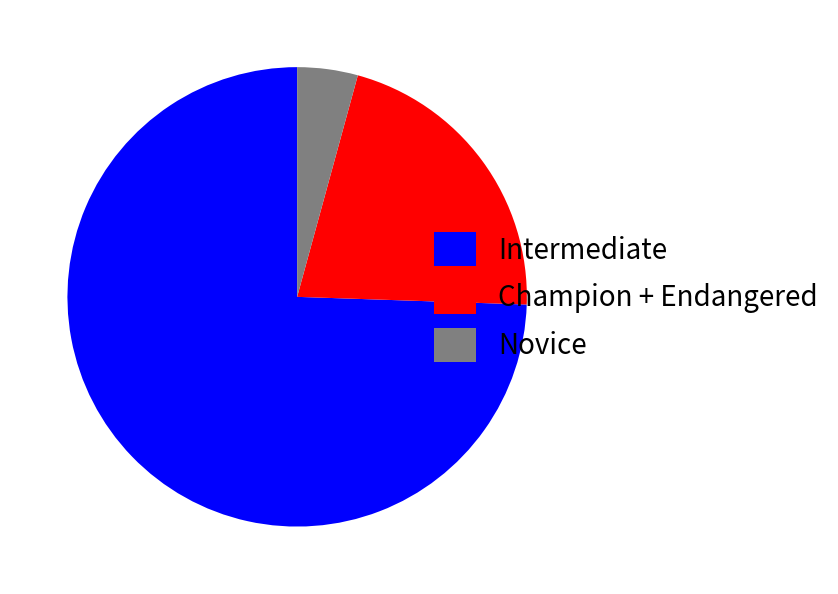

Is the sum of Intermediate and Novice greater than half?

Yes